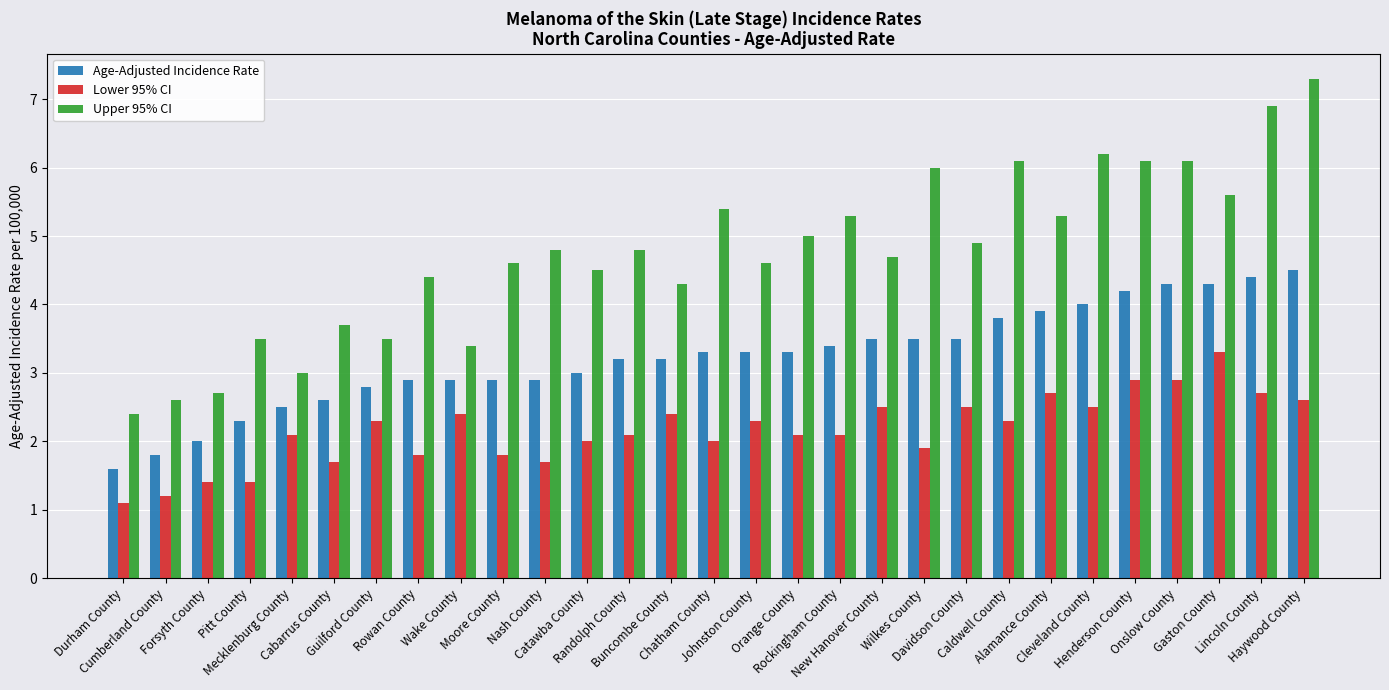

What is the greatest value displayed?

7.3